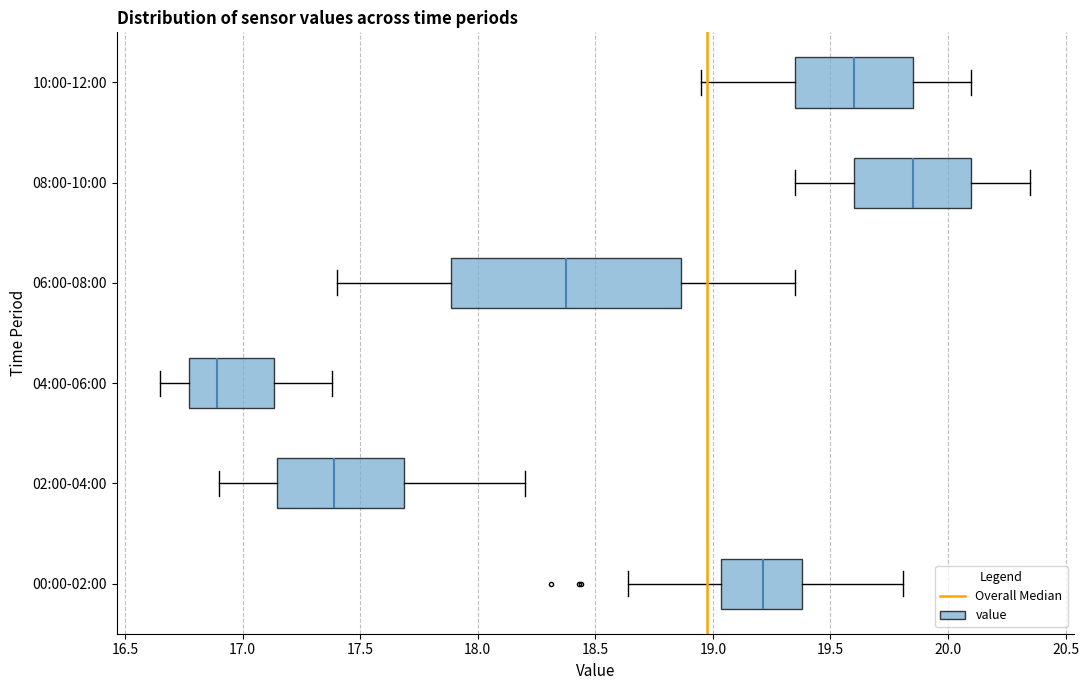

Which box has the furthest to the left median line?

04:00-06:00